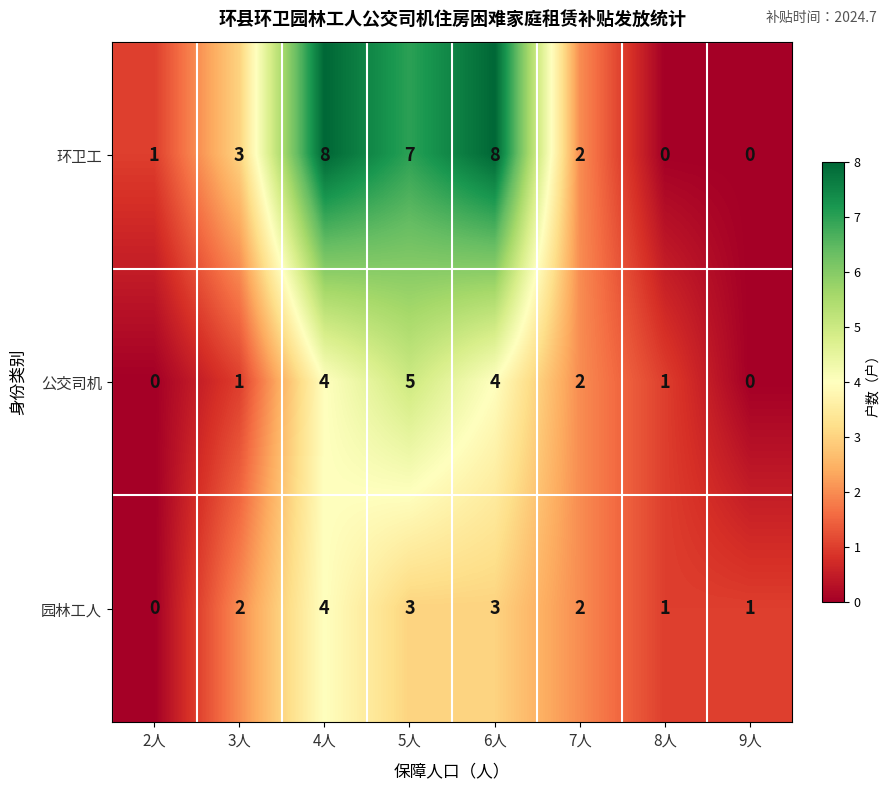

At which category is the sum across all series the highest?

4人